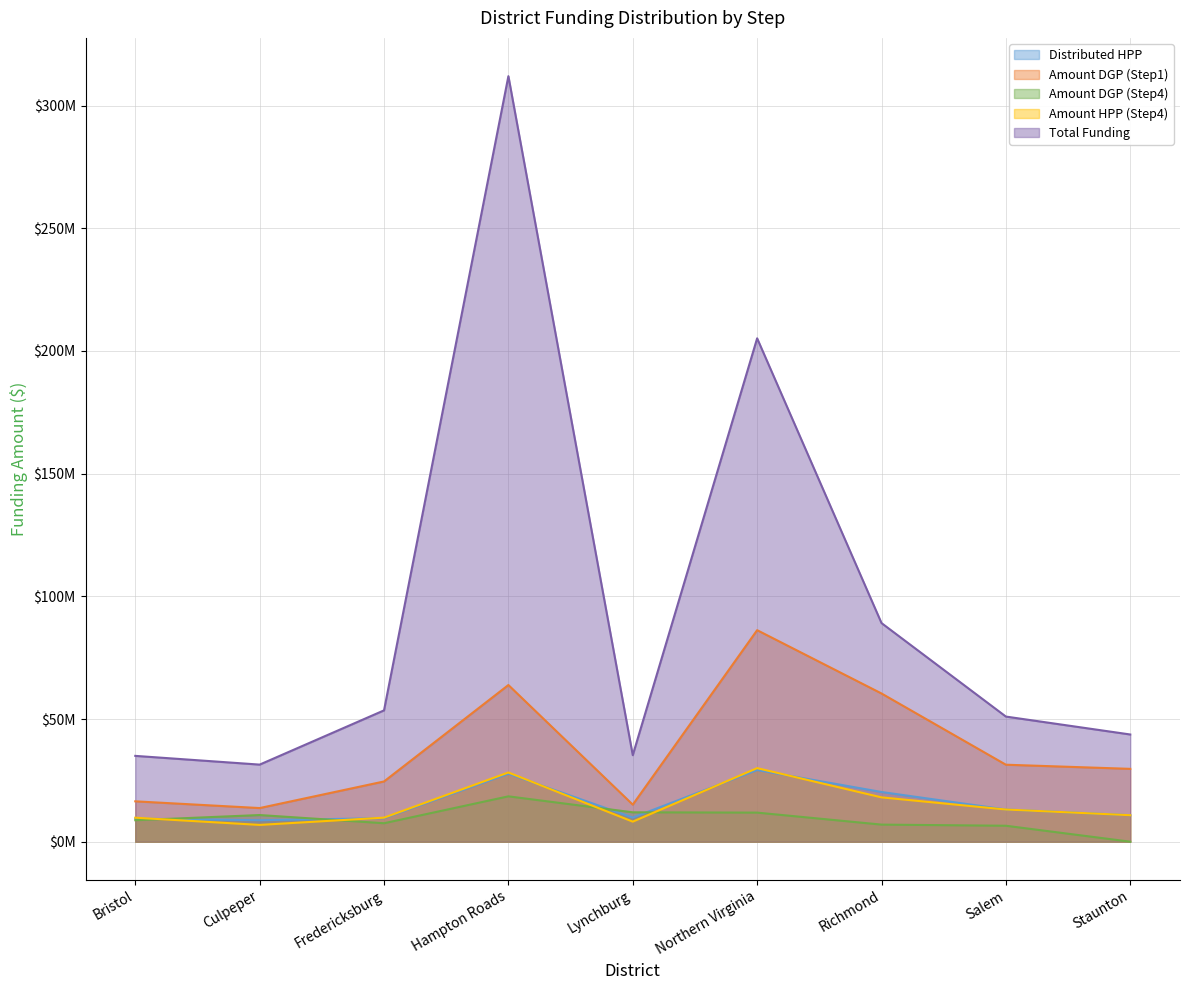

True or false: Distributed HPP has more than 2 interior local peaks.

False